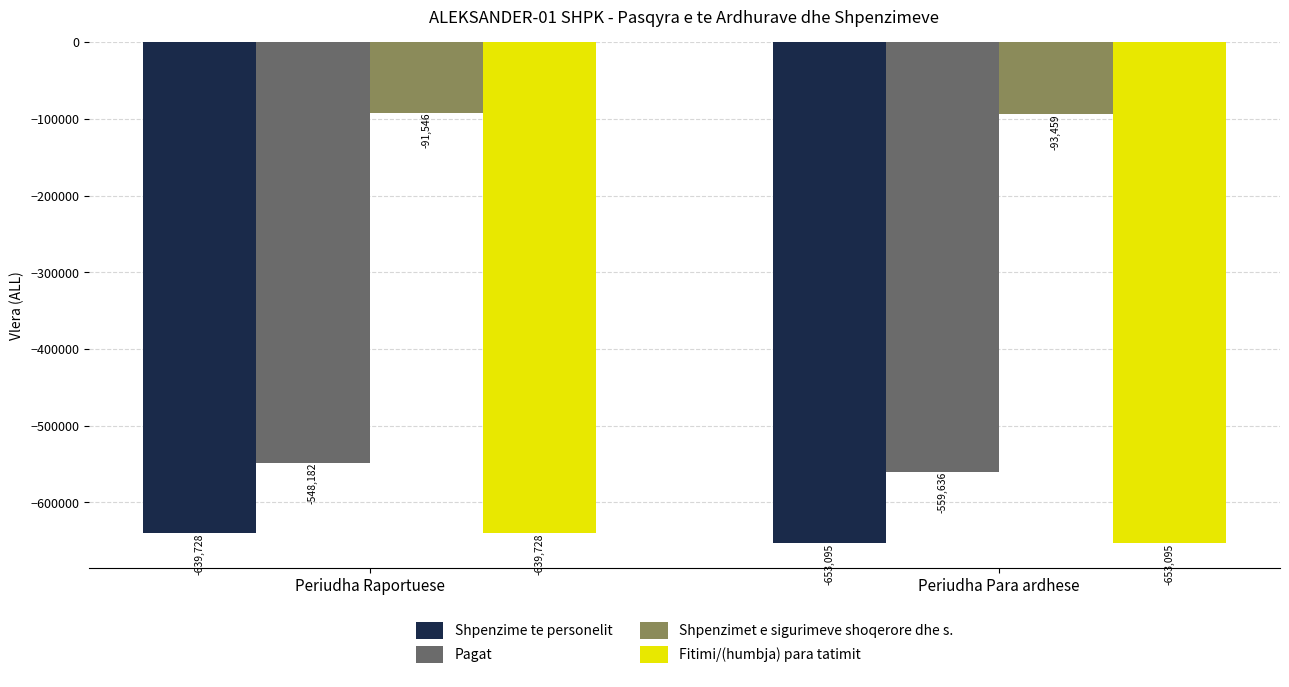

What is the sum of the Shpenzimet e sigurimeve shoqerore dhe s. values at Periudha Raportuese and Periudha Para ardhese?

-185005